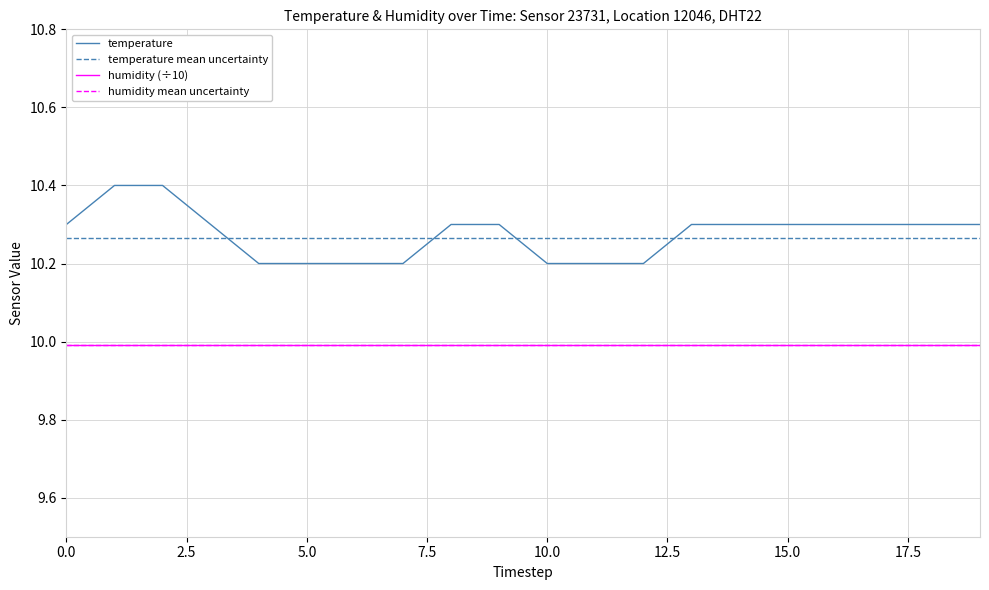

What is the lowest value of the humidity (÷10) series?

10.0